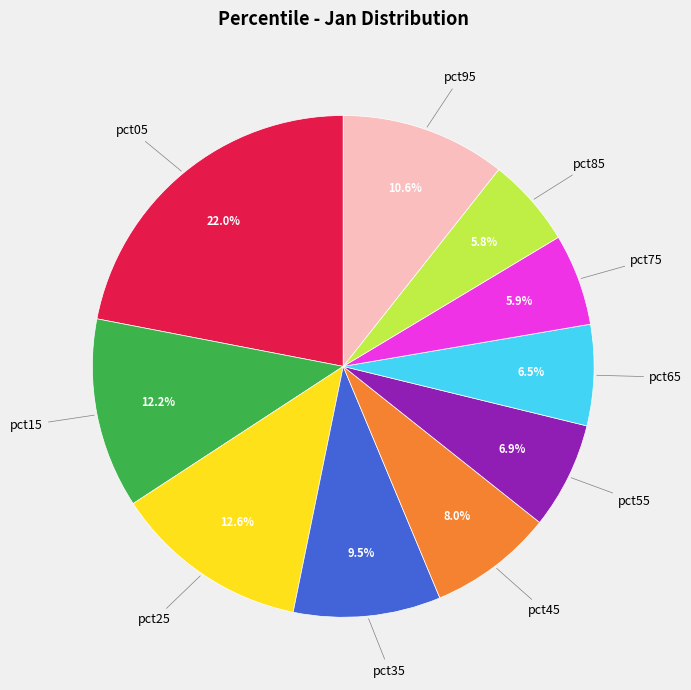

Is there any slice that represents more than half of the pie?

No